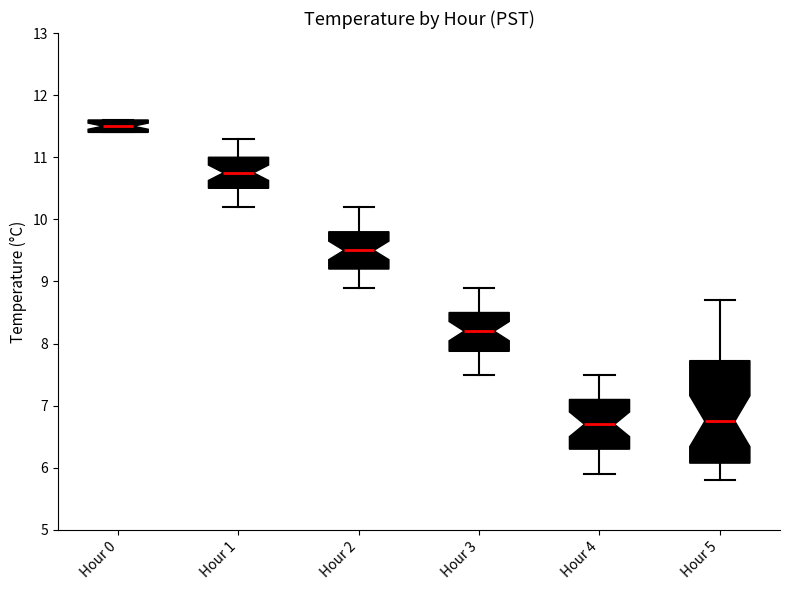

Where is the upper edge of the box for Hour 4 on the y-axis? The values are not printed on the chart, so give them approximately, as read against the axis.

7.1